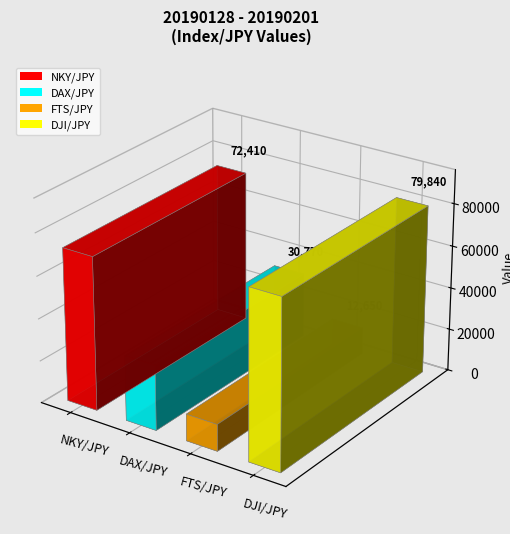

List the labels in order of value, largest first.

DJI/JPY, NKY/JPY, DAX/JPY, FTS/JPY